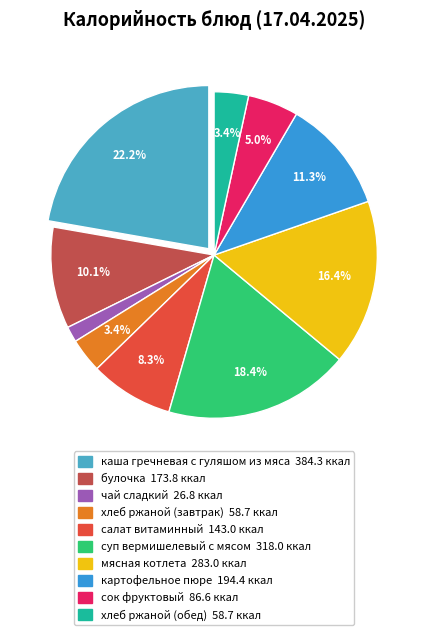

How many slices are in this pie chart?

10